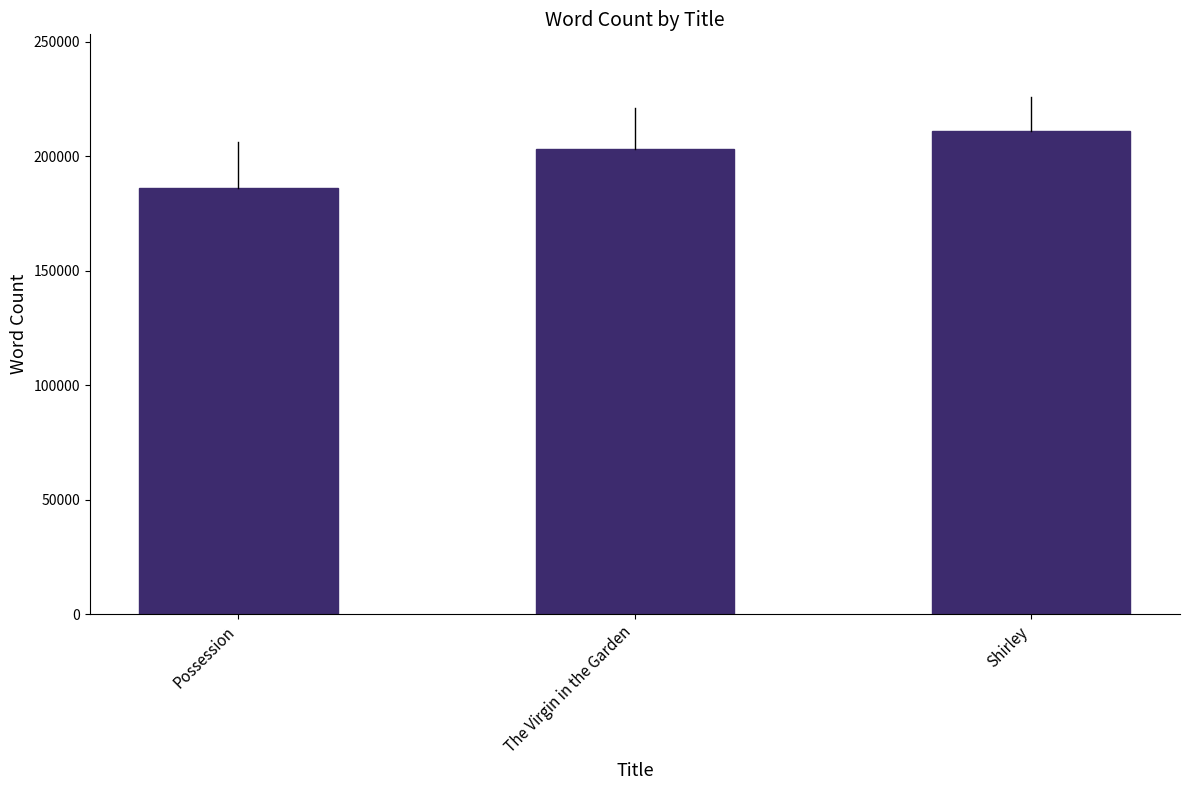

What is the sum of the values at The Virgin in the Garden and Shirley?

414000